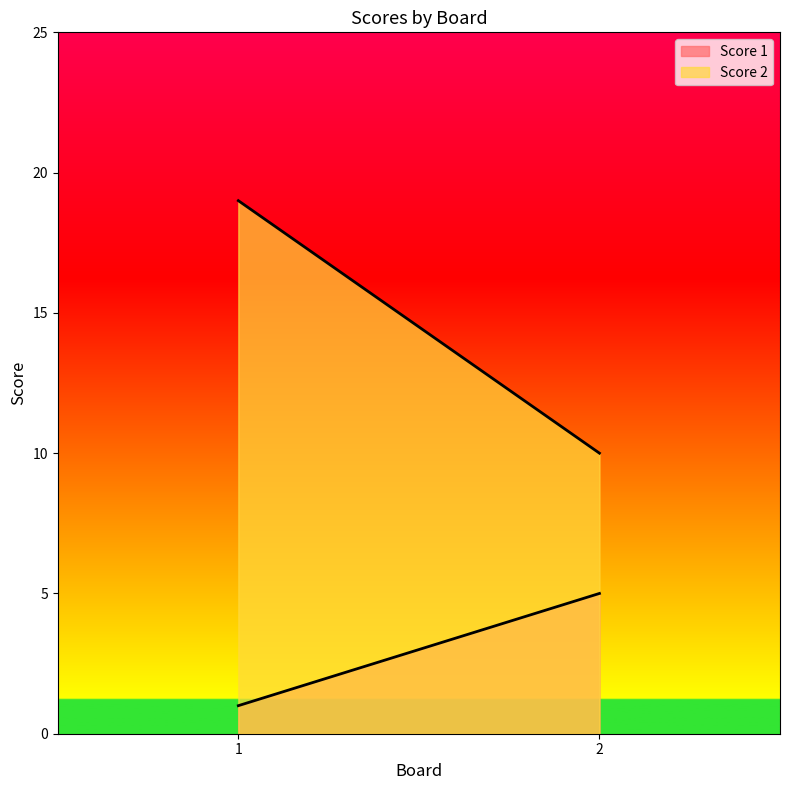

Is the value of Score 1 at 1 greater than the value of Score 2 at 1?

No